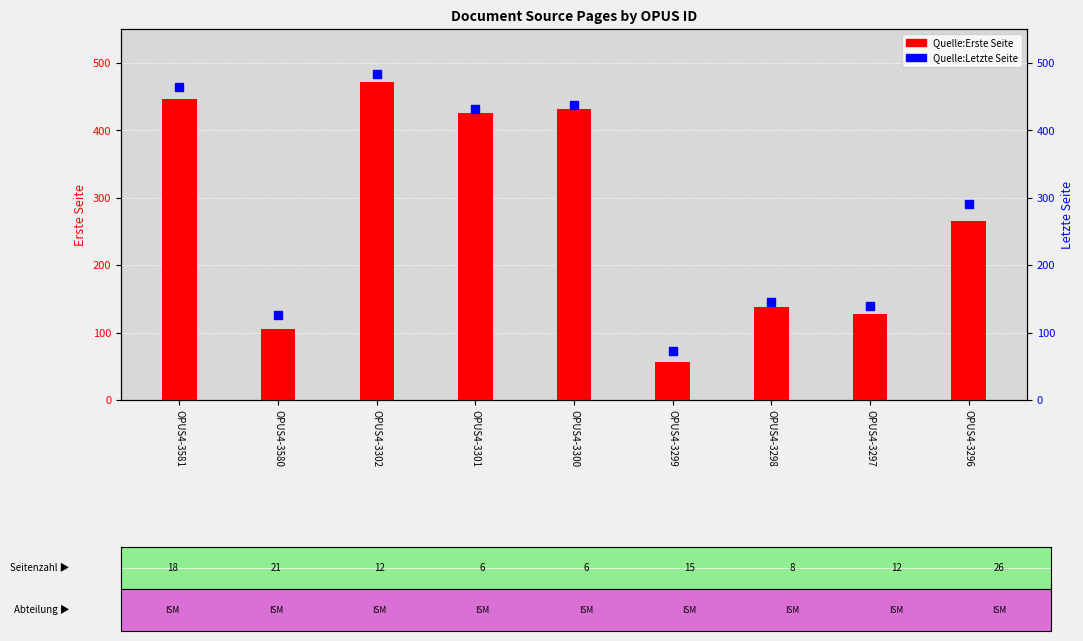

Which series has the largest Y range (max minus min)?

Quelle:Erste Seite